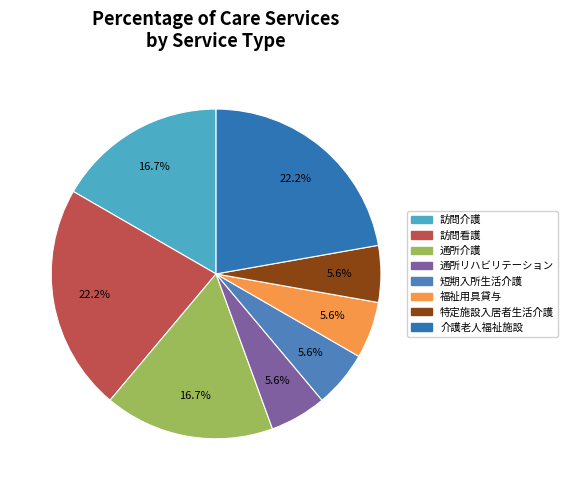

What percentage is NOT represented by 通所リハビリテーション?

94.4%